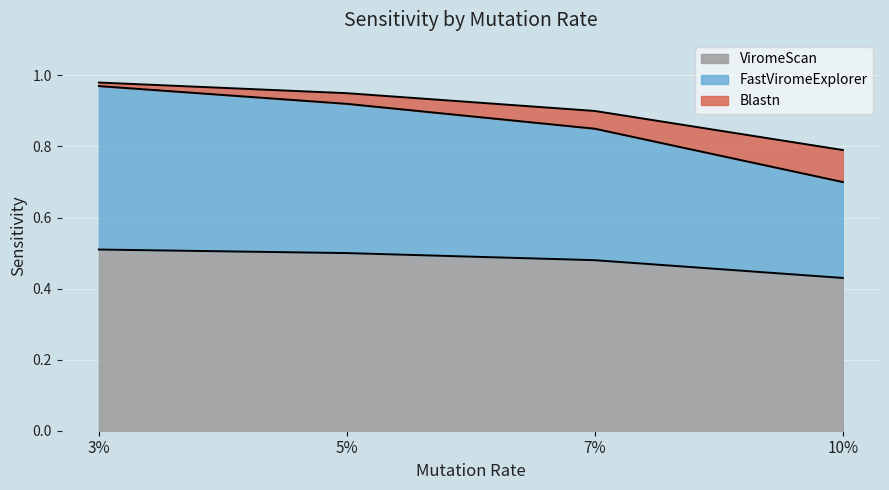

What value does the ViromeScan series have at 3%?

0.5